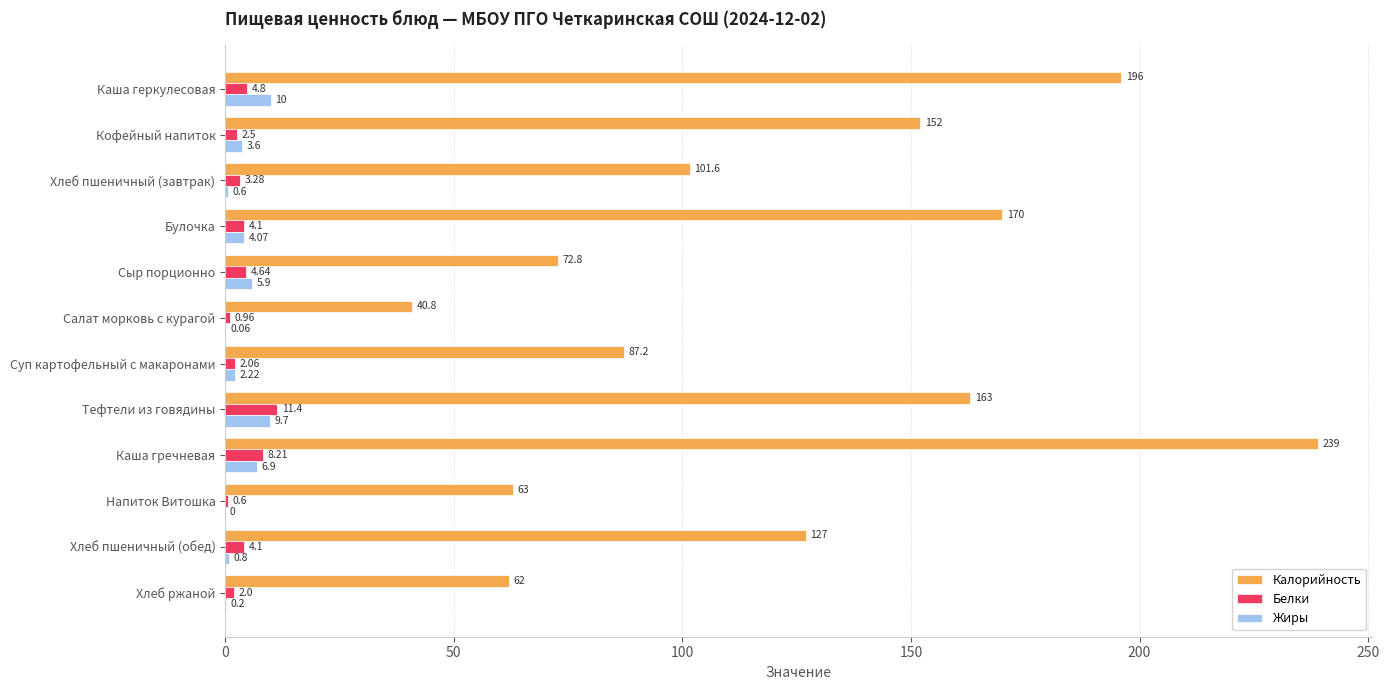

How many data points does each series have?

12